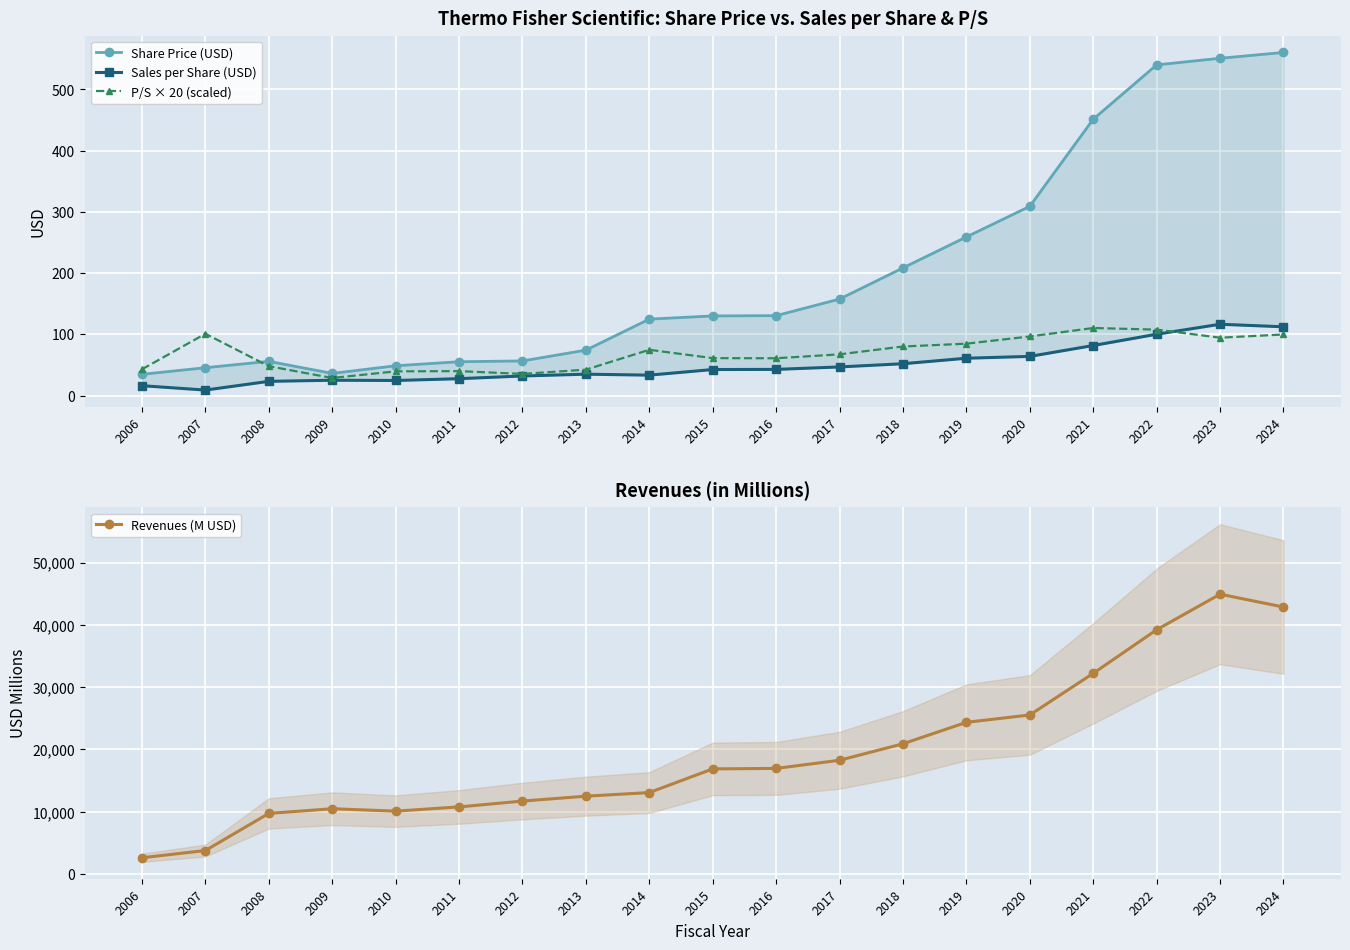

The value of Revenues (M USD) at 2010 is 15746.3. True or false?

False